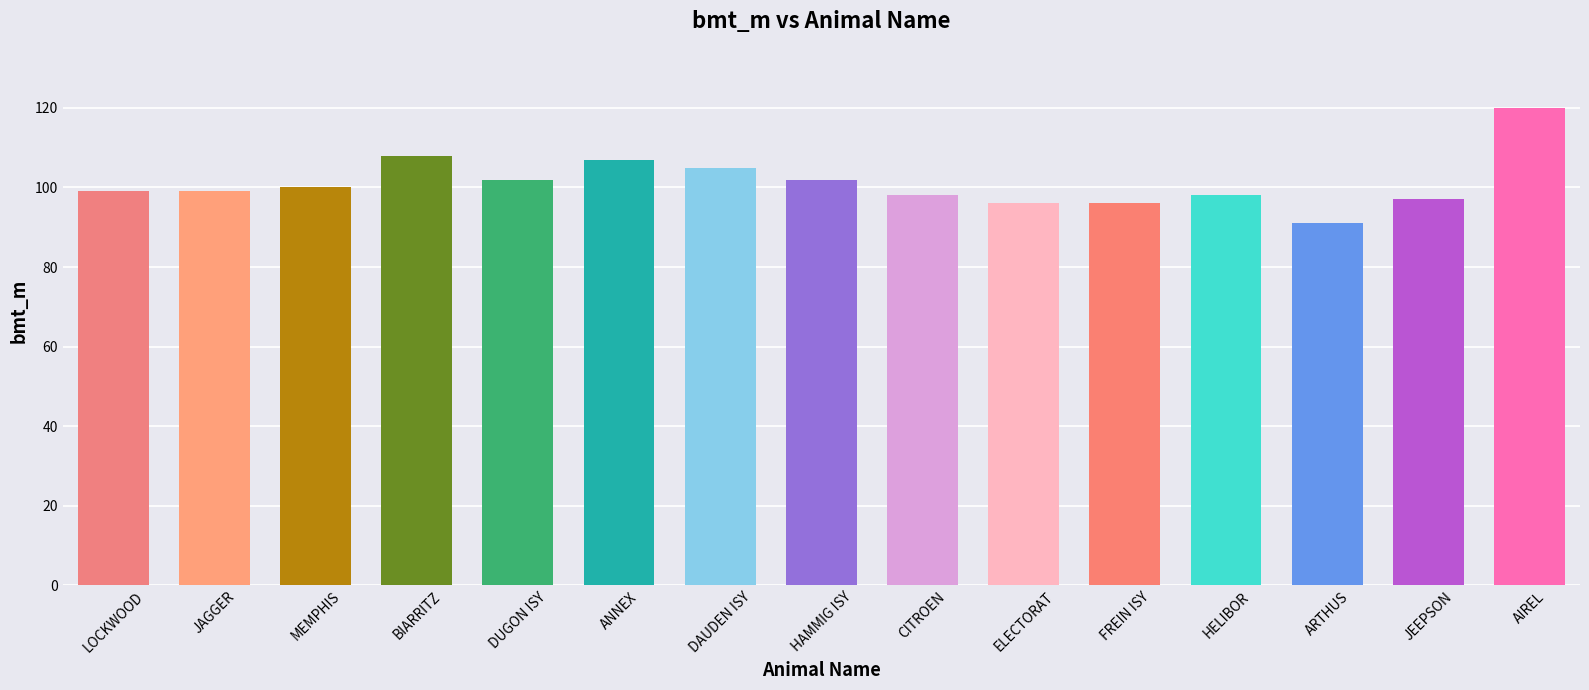

What is the difference between the second highest and second lowest values?

12